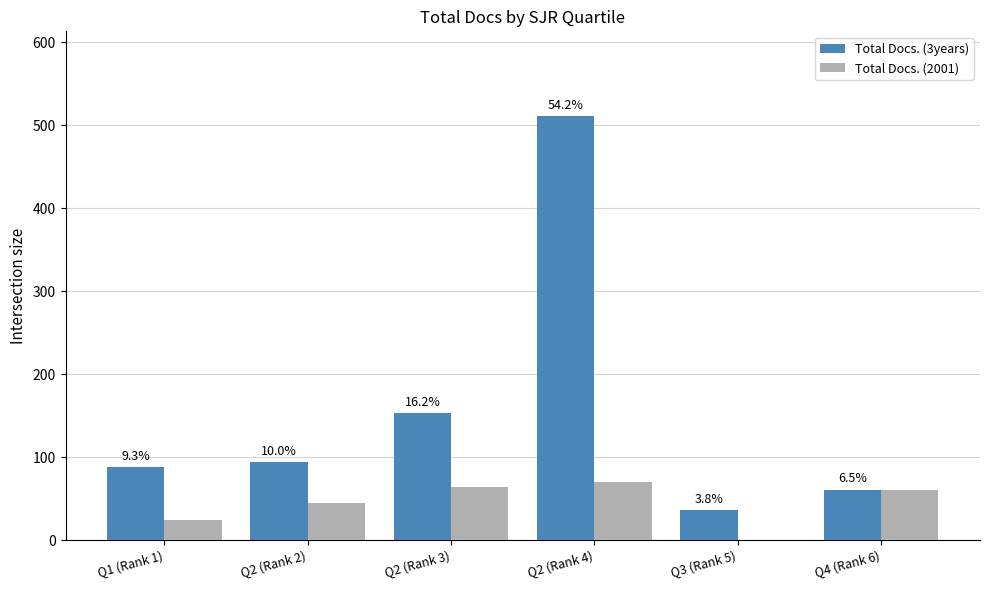

Are the bars horizontal?

No